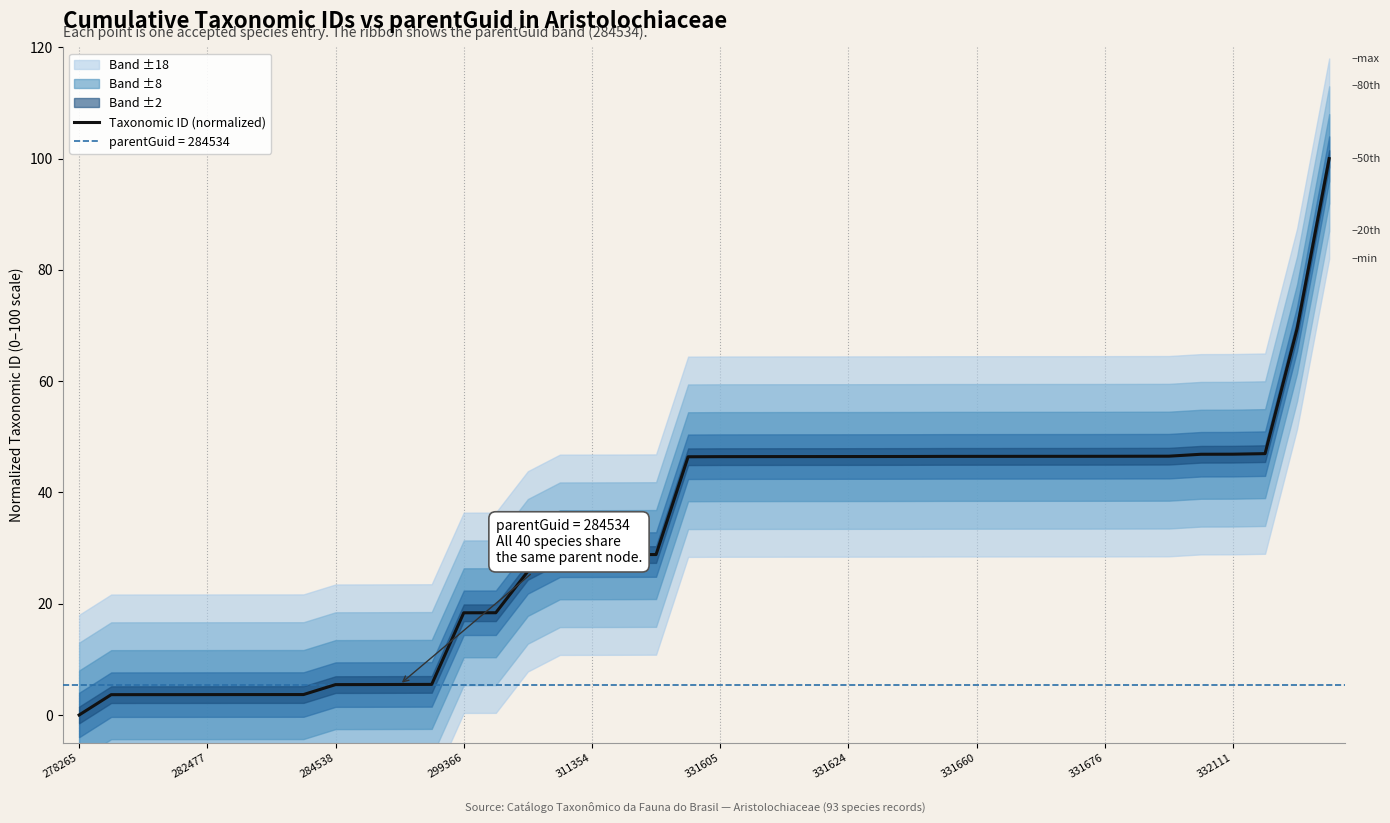

How many lines are shown in the chart?

1